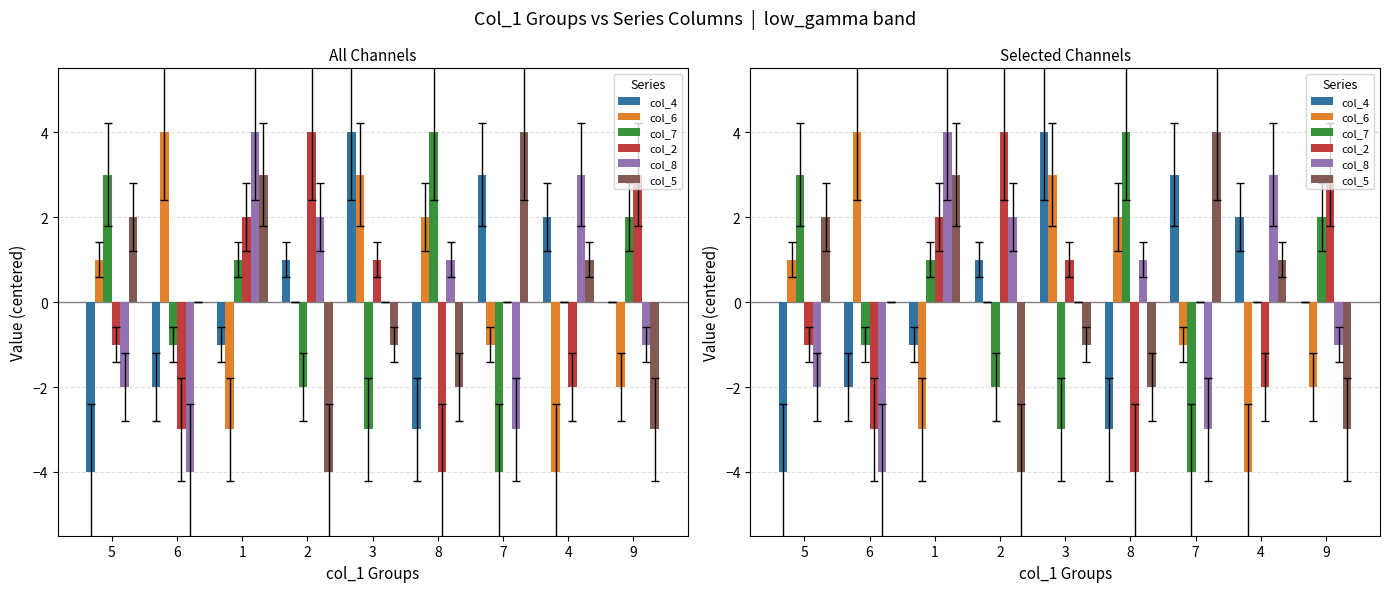

Reading left to right, list all the values displayed in this chart.

col_4: 5=-4	6=-2	1=-1	2=1	3=4	8=-3	7=3	4=2	9=0
col_6: 5=1	6=4	1=-3	2=0	3=3	8=2	7=-1	4=-4	9=-2
col_7: 5=3	6=-1	1=1	2=-2	3=-3	8=4	7=-4	4=0	9=2
col_2: 5=-1	6=-3	1=2	2=4	3=1	8=-4	7=0	4=-2	9=3
col_8: 5=-2	6=-4	1=4	2=2	3=0	8=1	7=-3	4=3	9=-1
col_5: 5=2	6=0	1=3	2=-4	3=-1	8=-2	7=4	4=1	9=-3